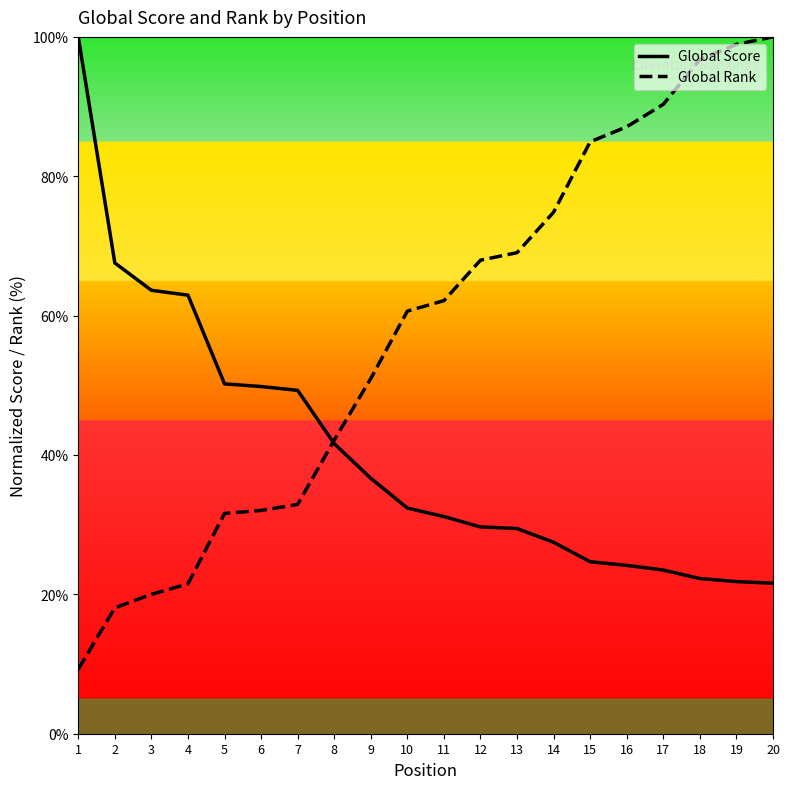

List the series in order of their peak value, highest first.

Global Score, Global Rank